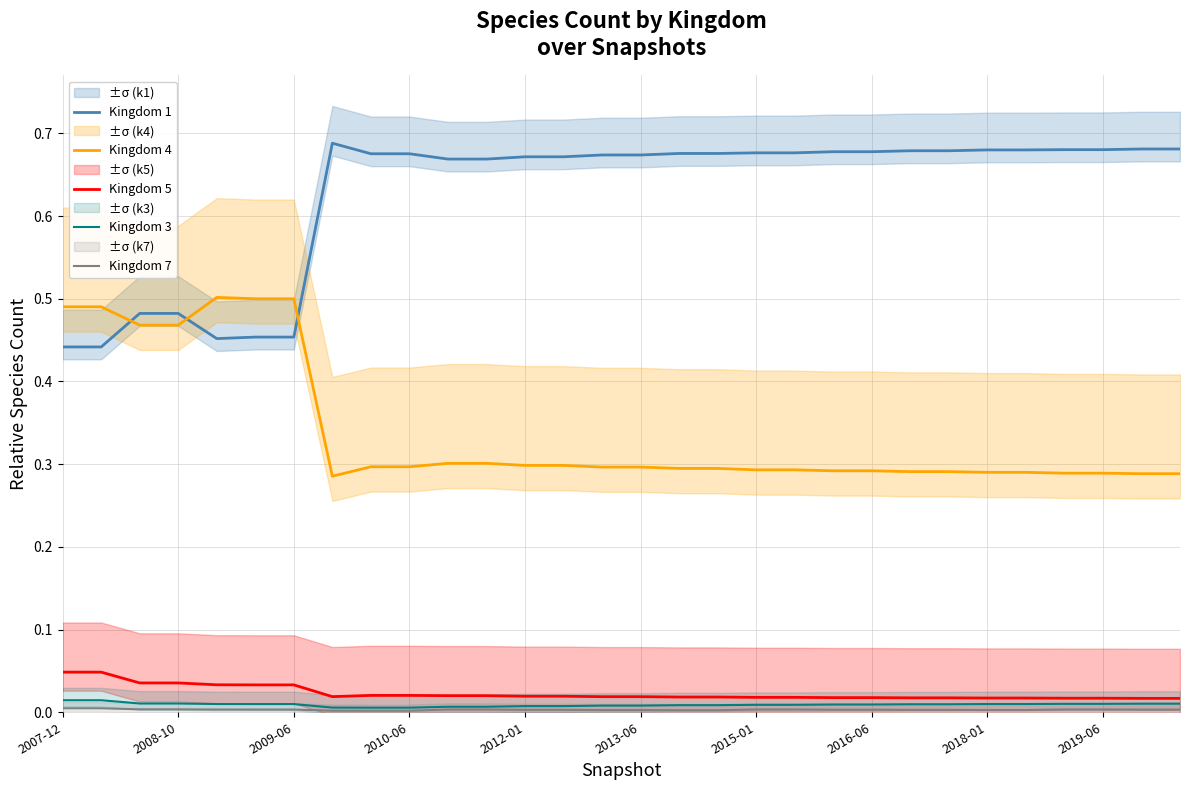

At which category is the sum across all series the highest?

2007-12